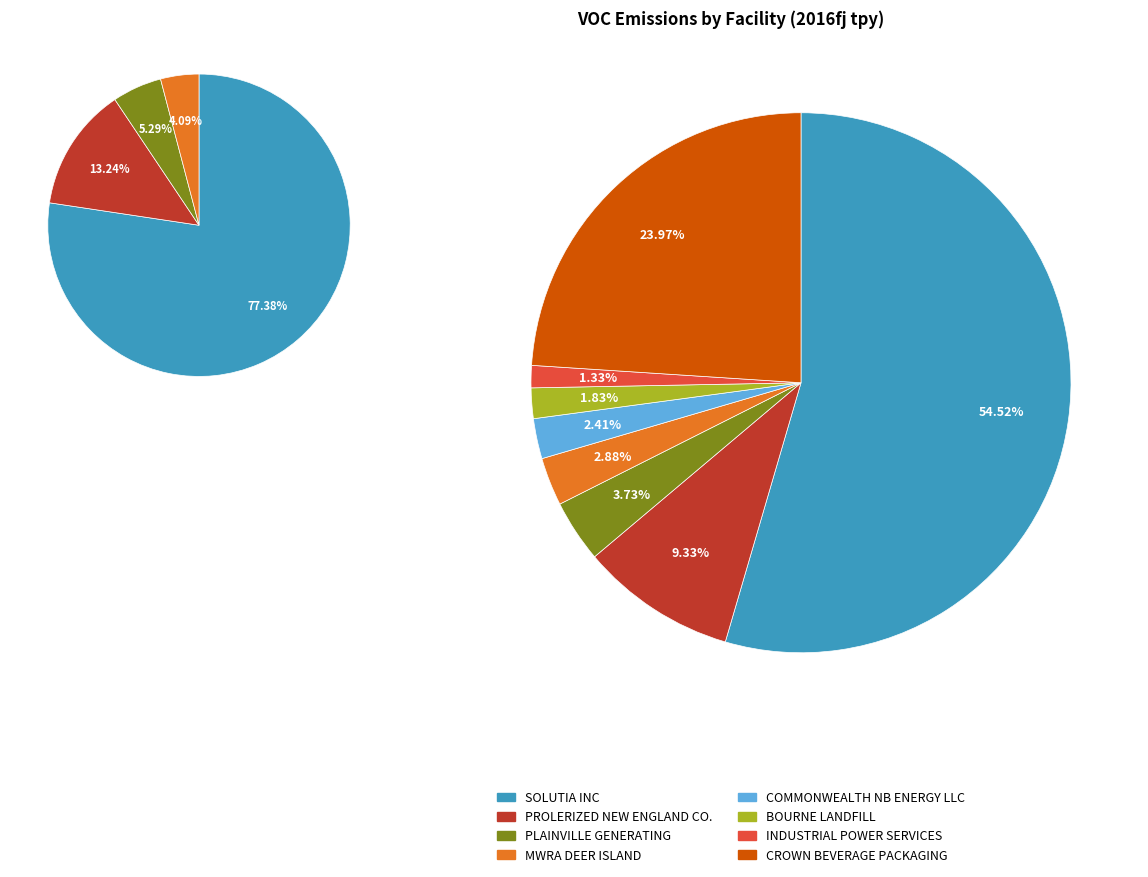

Which slice is the largest?

SOLUTIA INC